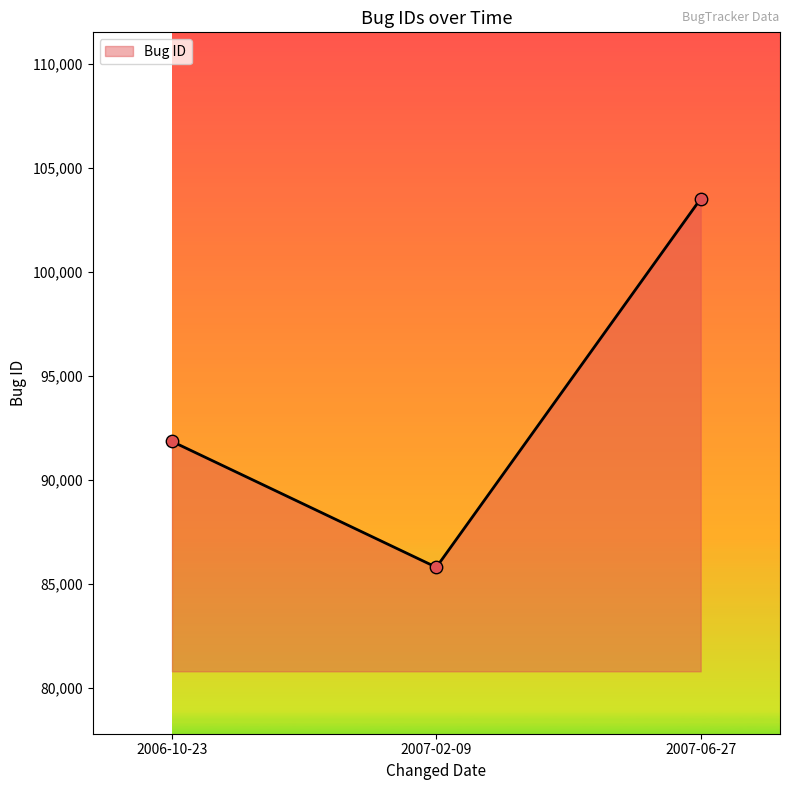

What is the change in value from 2006-10-23 to 2007-06-27?

+11664